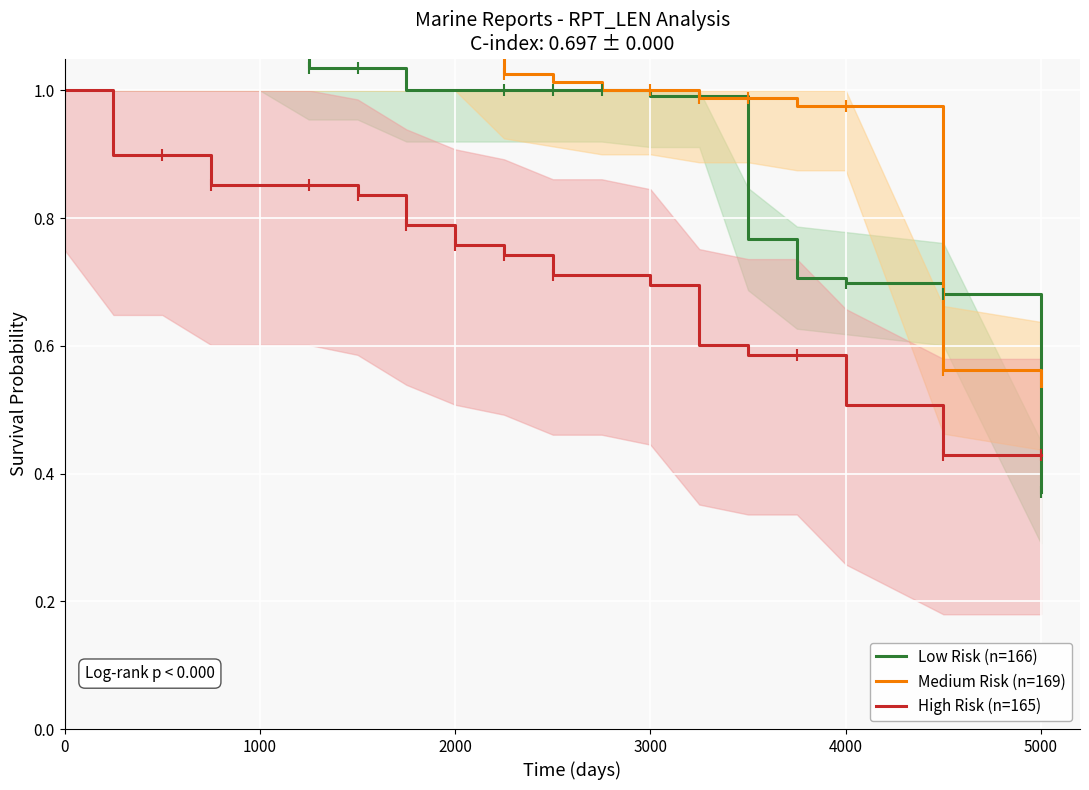

What is the highest value of the Low Risk (n=166) series?

1.4